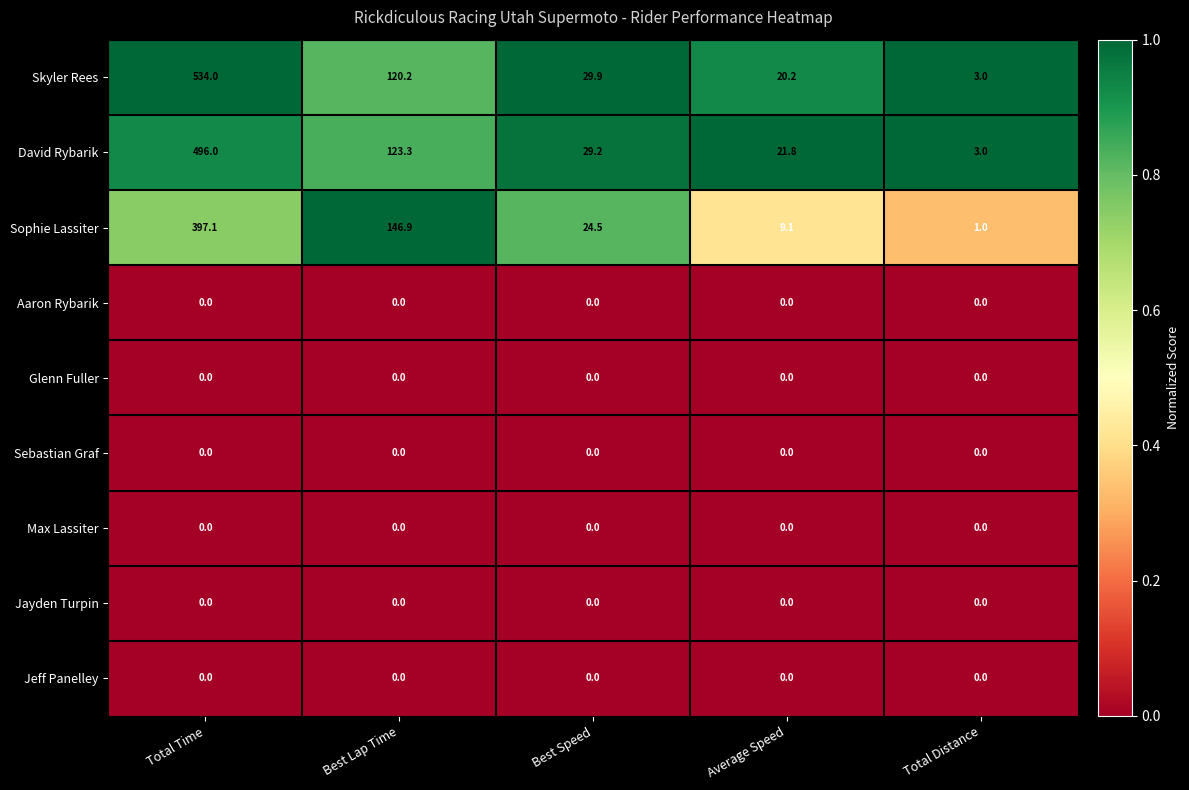

Is the value of Jayden Turpin at Best Lap Time greater than the value of Sophie Lassiter at Total Time?

No